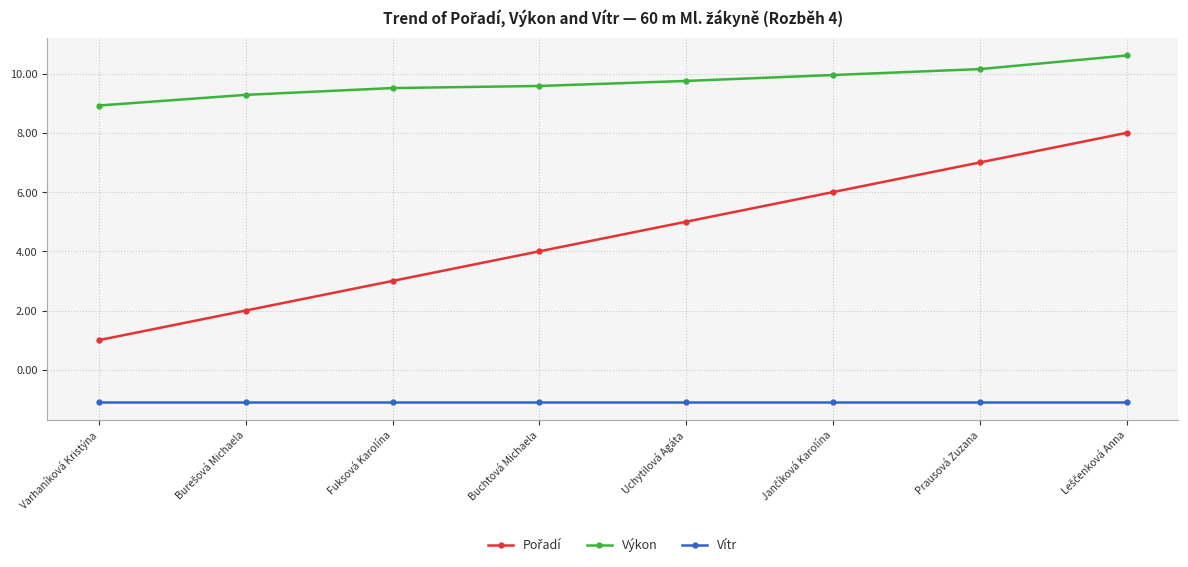

True or false: Výkon has a value of 1.9 at Varhaníková Kristýna.

False